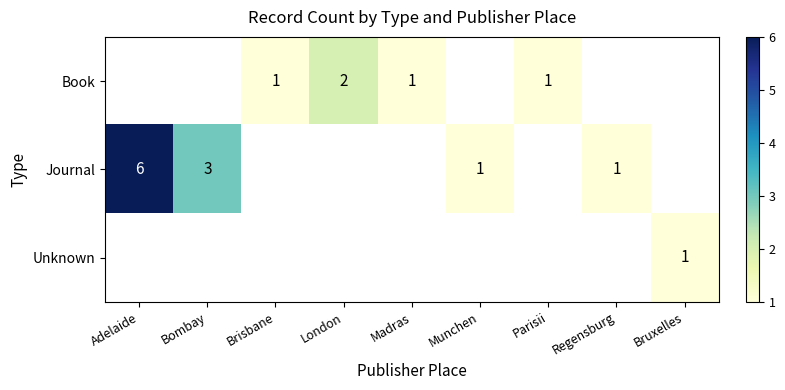

At which category does the chart reach its peak across all series?

Adelaide